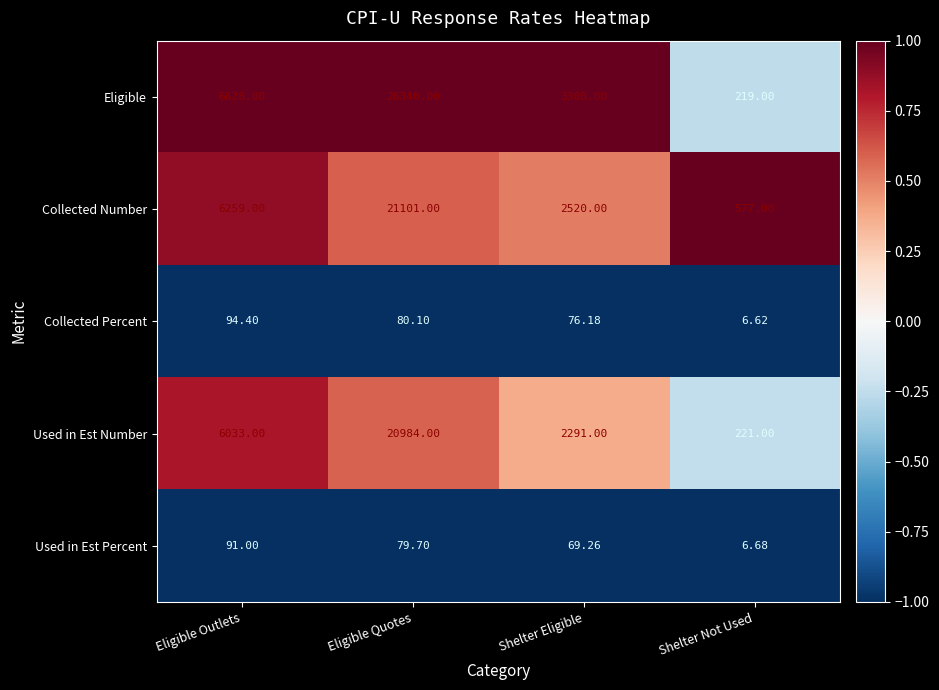

List the series in order of their peak value, highest first.

Eligible, Collected Number, Used in Est Number, Collected Percent, Used in Est Percent